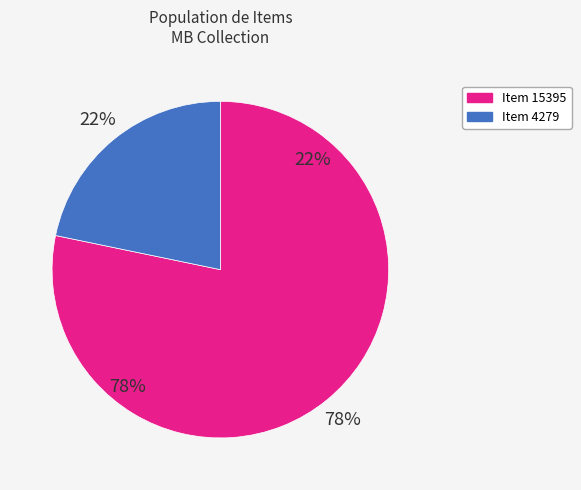

How many slices are in this pie chart?

2